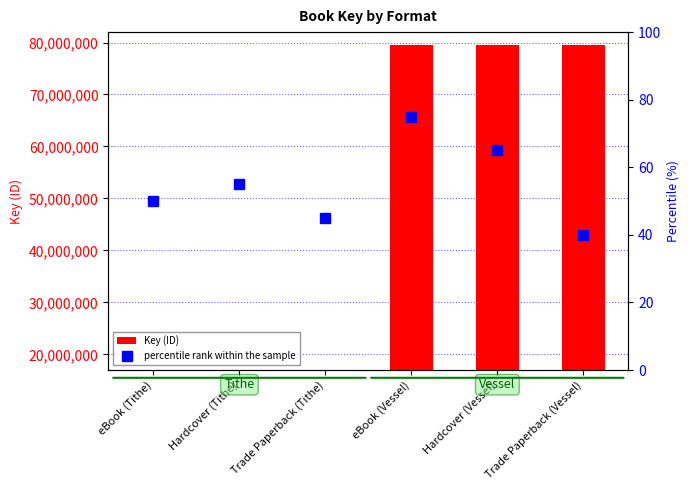

Where is percentile rank within the sample nearest to the value 57?

Hardcover (Tithe)